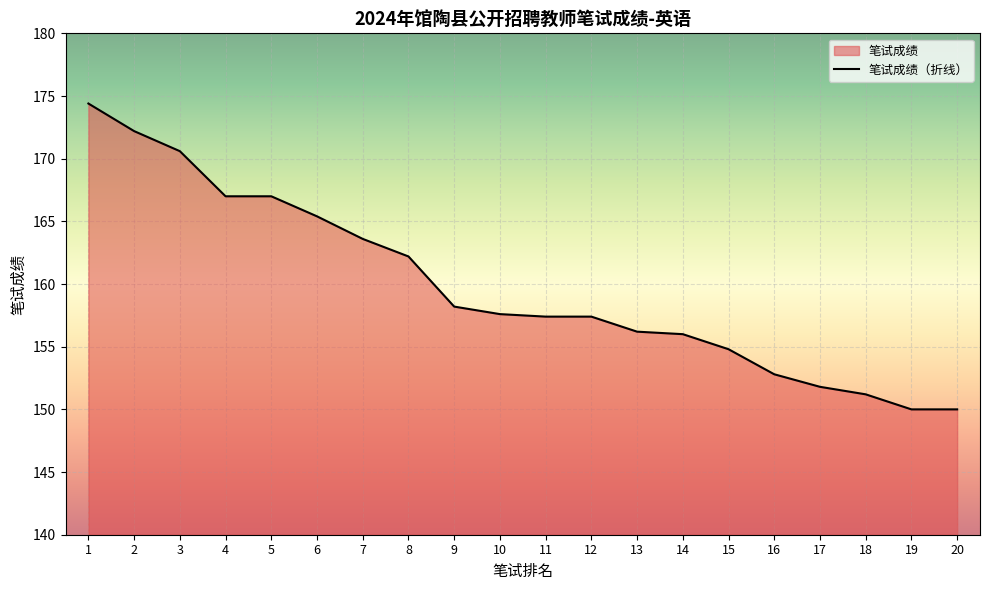

What is the difference between the maximum and minimum values?

24.4